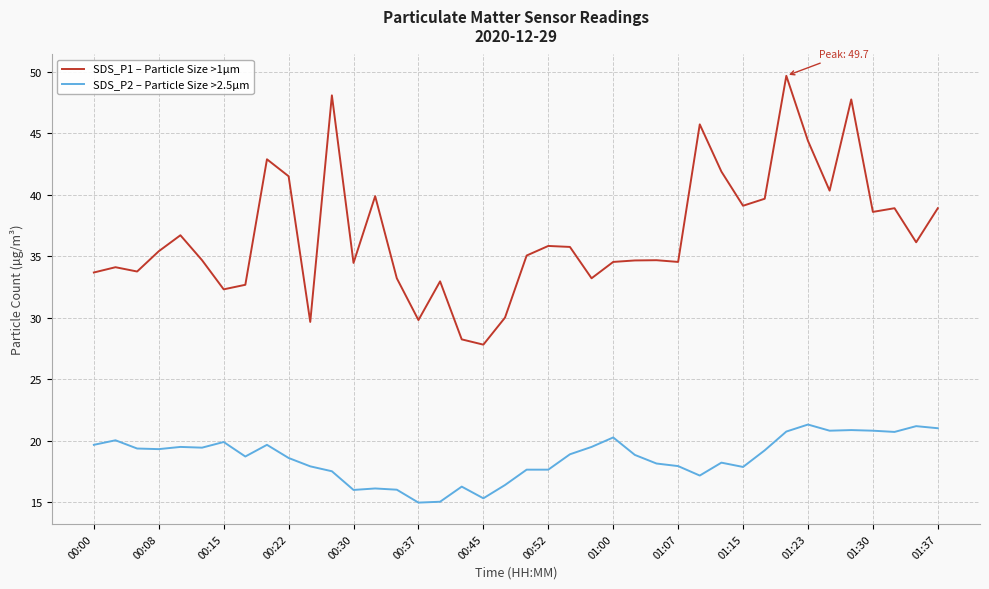

List the series in order of their overall mean, highest first.

SDS_P1 – Particle Size >1µm, SDS_P2 – Particle Size >2.5µm